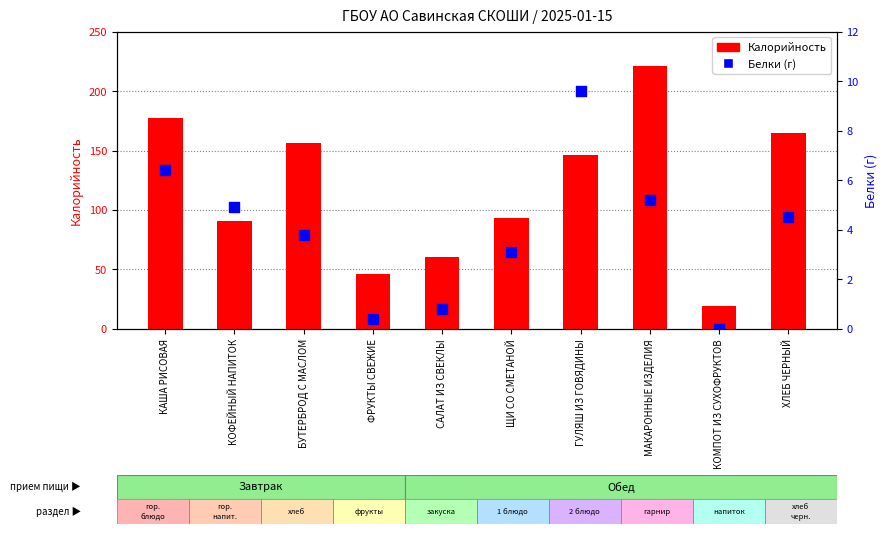

Which series has the largest Y range (max minus min)?

Калорийность